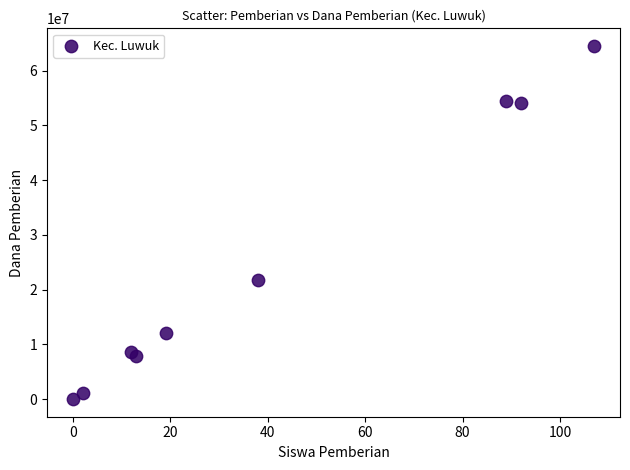

What Y value in the scatter plot is closest to 32250000?

21750000